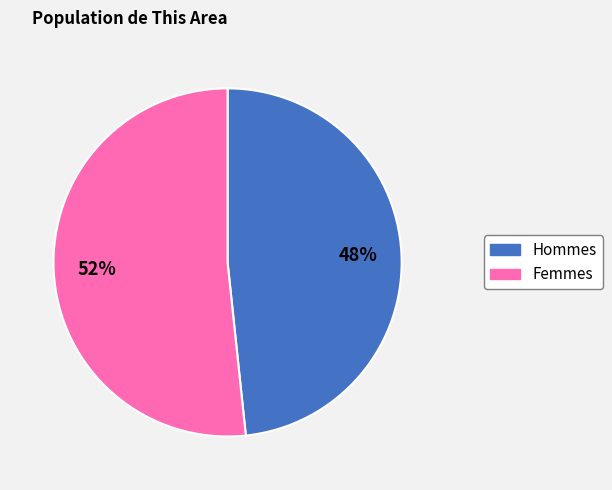

Is there a majority slice in this chart?

Yes